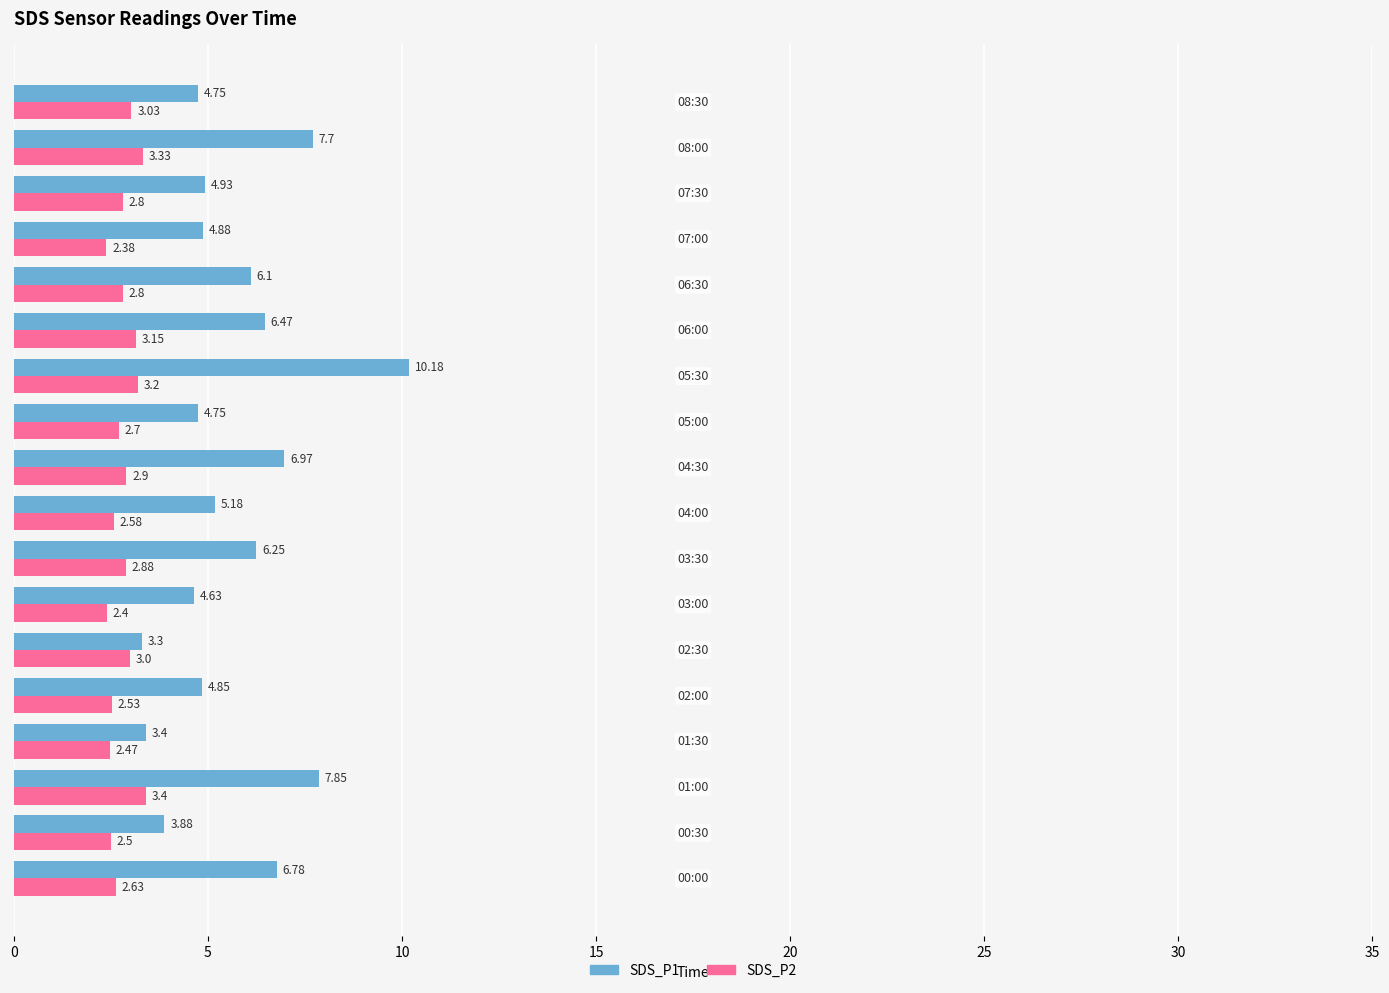

Which series has the largest total across all categories?

SDS_P1